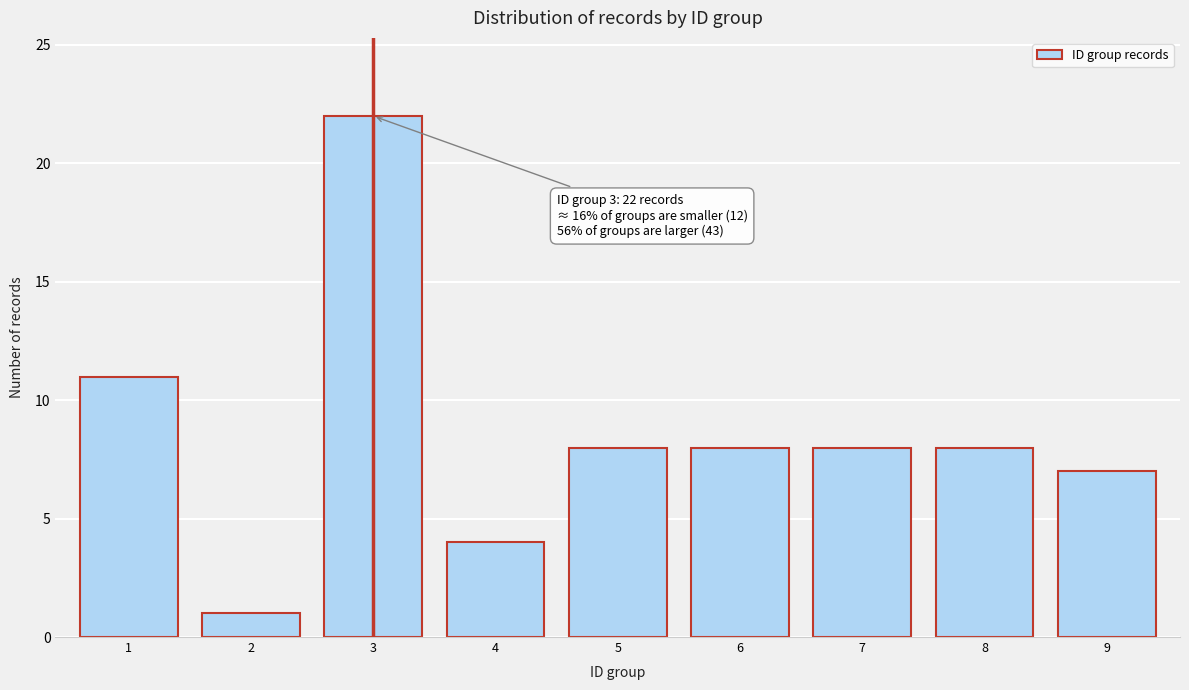

Reading right to left, what are all the values shown in this chart?

9=7	8=8	7=8	6=8	5=8	4=4	3=22	2=1	1=11